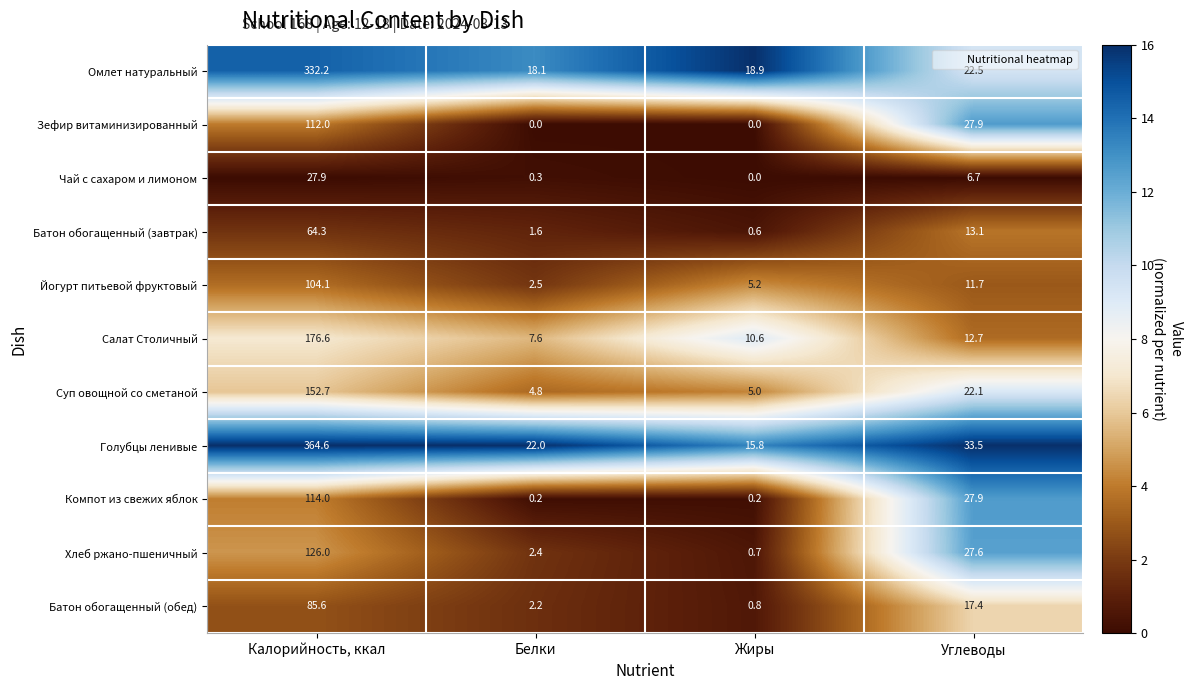

What is the average value of the Омлет натуральный series?

97.9